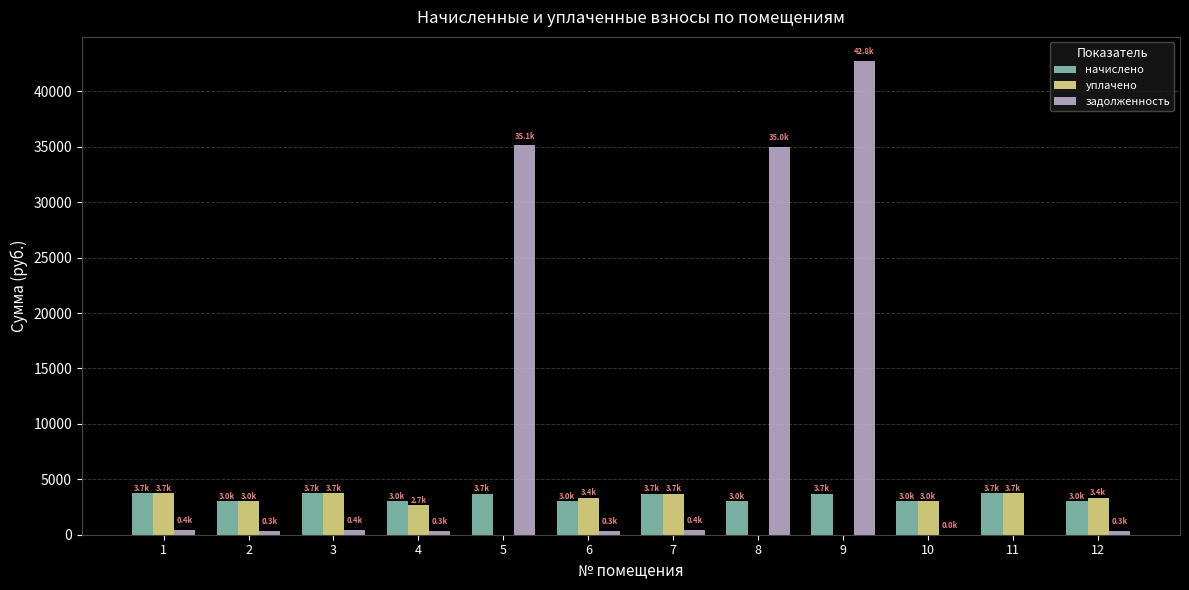

What is the total value across all series at 12?

6714.0